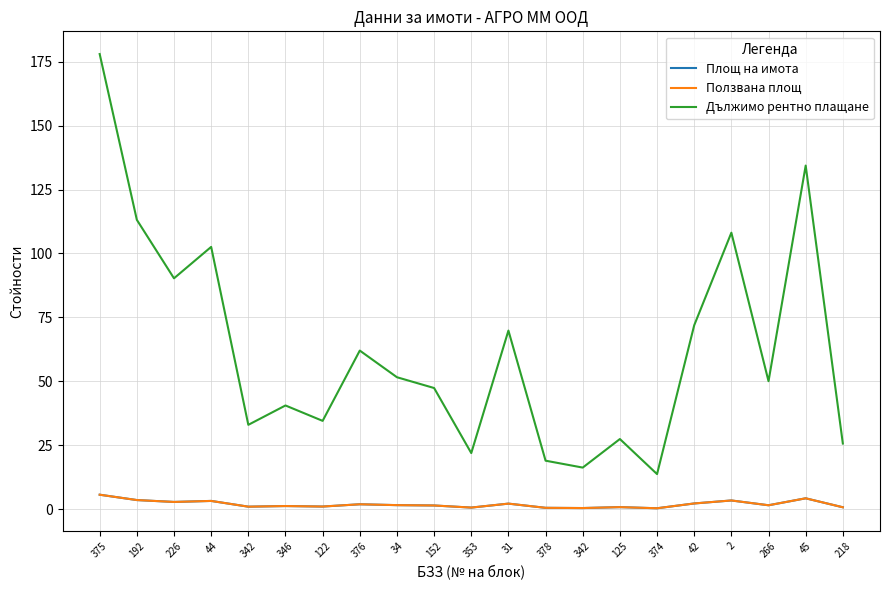

Which category has the lowest value in the Дължимо рентно плащане series?

374